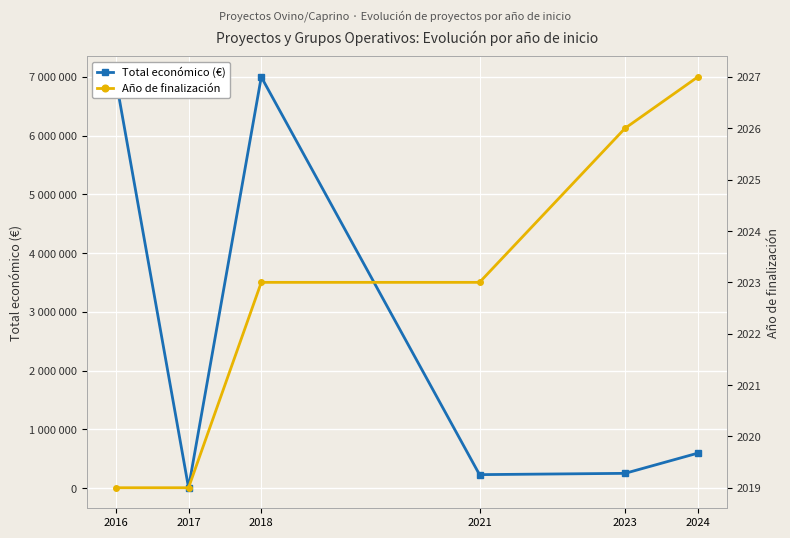

Reading left to right, what are all the values shown in this chart?

Total económico (€): 6960293	5000	6998911	228019	250000	593715
Año de finalización: 2019	2019	2023	2023	2026	2027